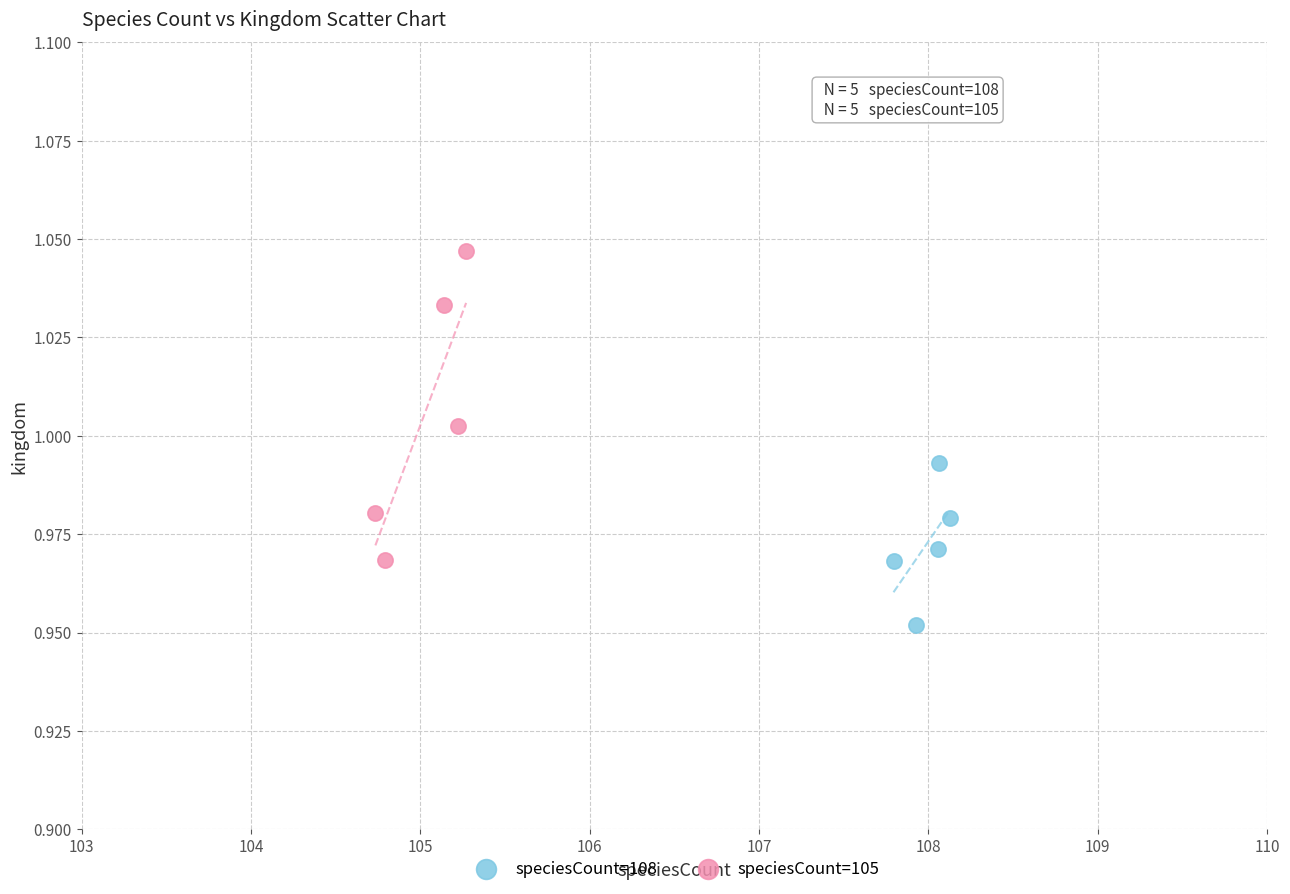

Which series reaches the maximum Y coordinate?

speciesCount=105